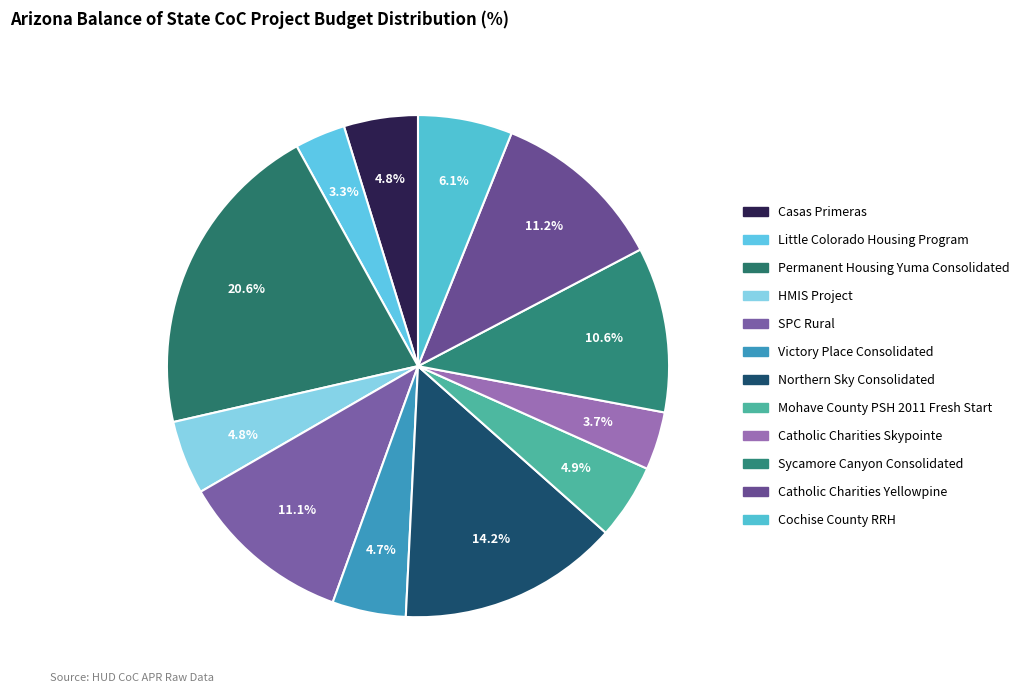

How many segments does this pie chart have?

12